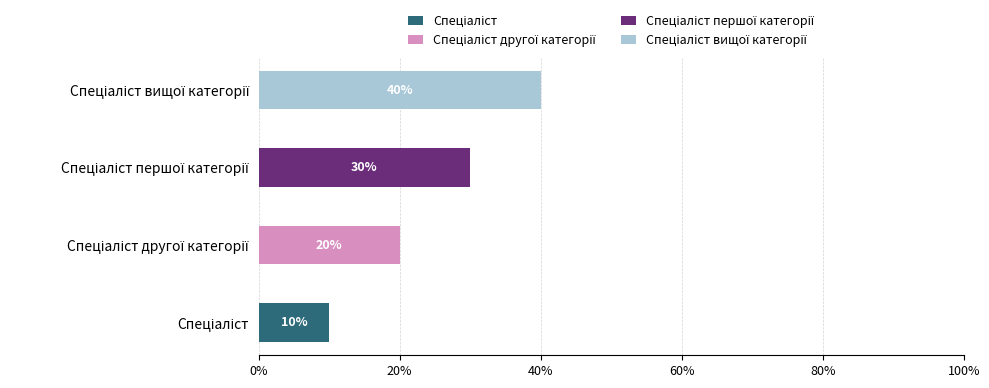

How many data points does each series have?

4